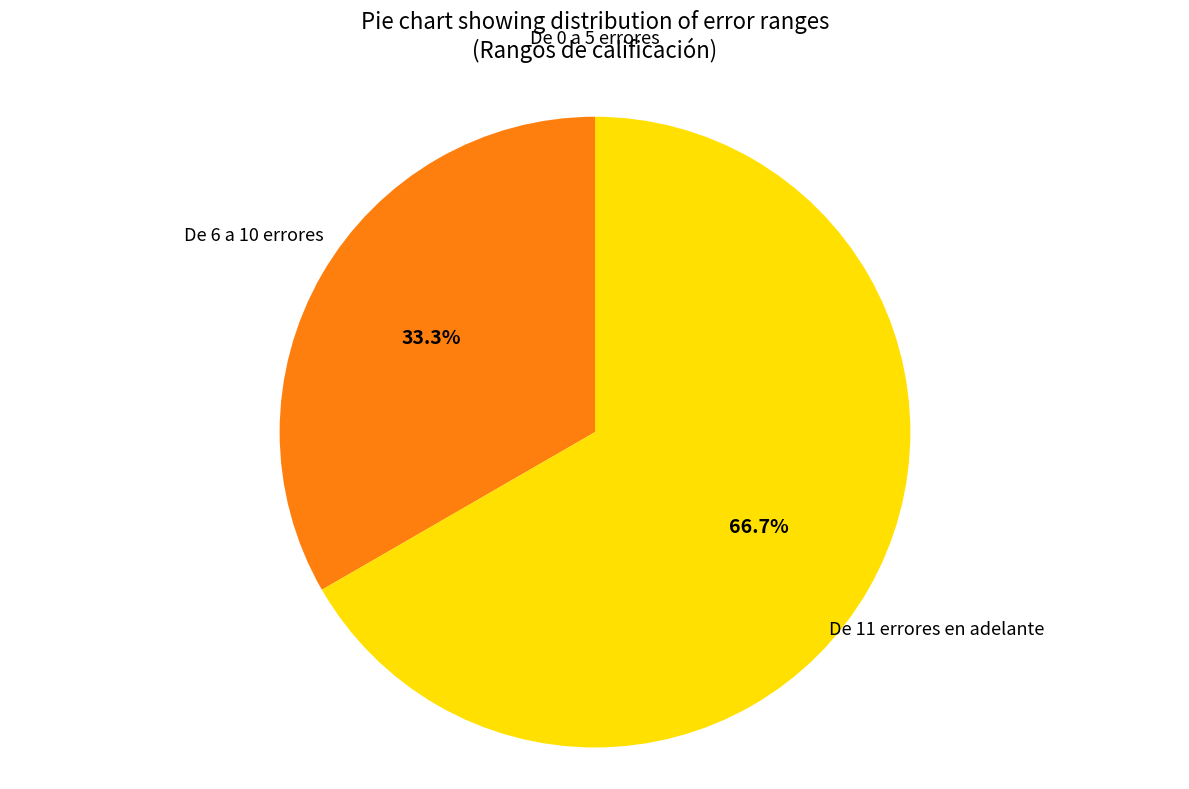

Is it true that De 6 a 10 errores is 47% of the pie?

False